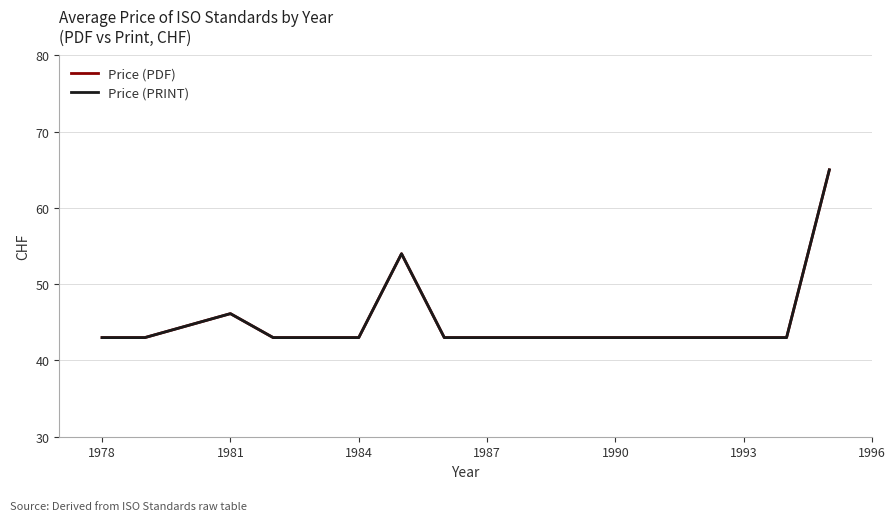

True or false: Price (PDF) and Price (PRINT) intersect in this chart.

False